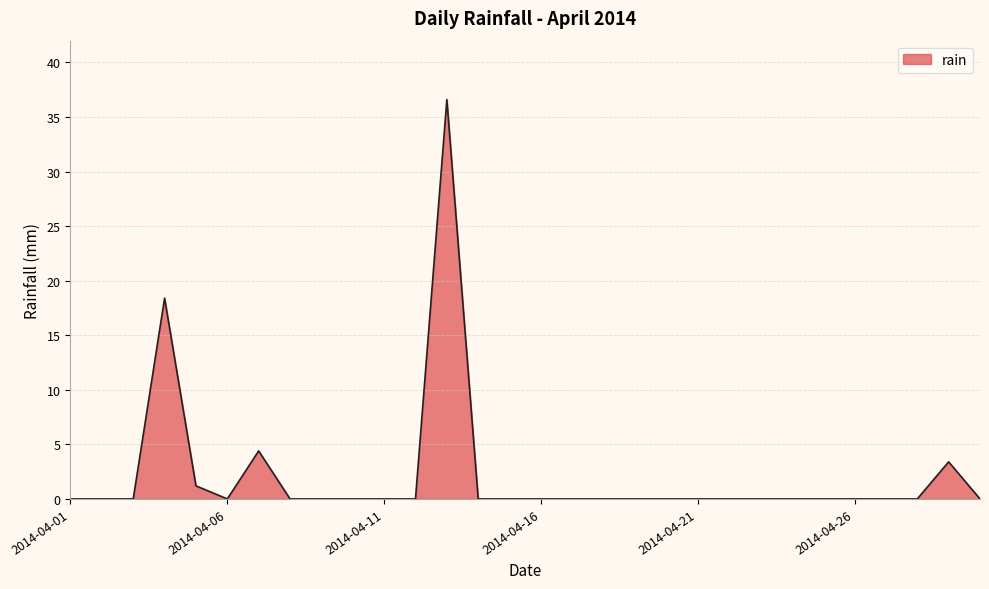

What is the maximum value shown in the chart?

36.6